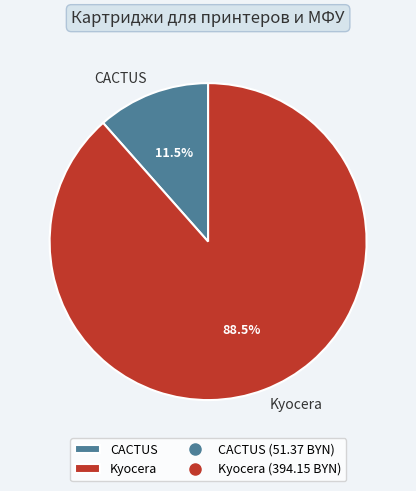

Does Kyocera account for over 50% of the chart?

Yes